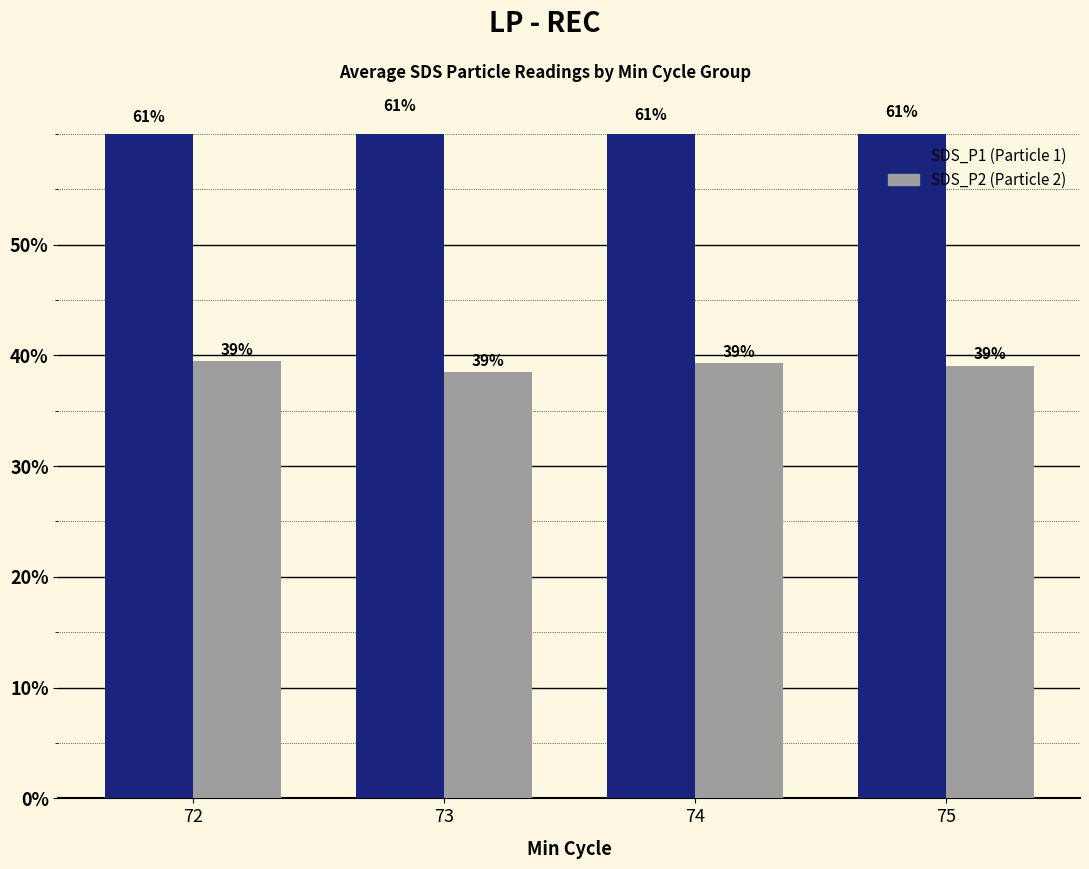

What is the average value of the SDS_P1 series?

60.9